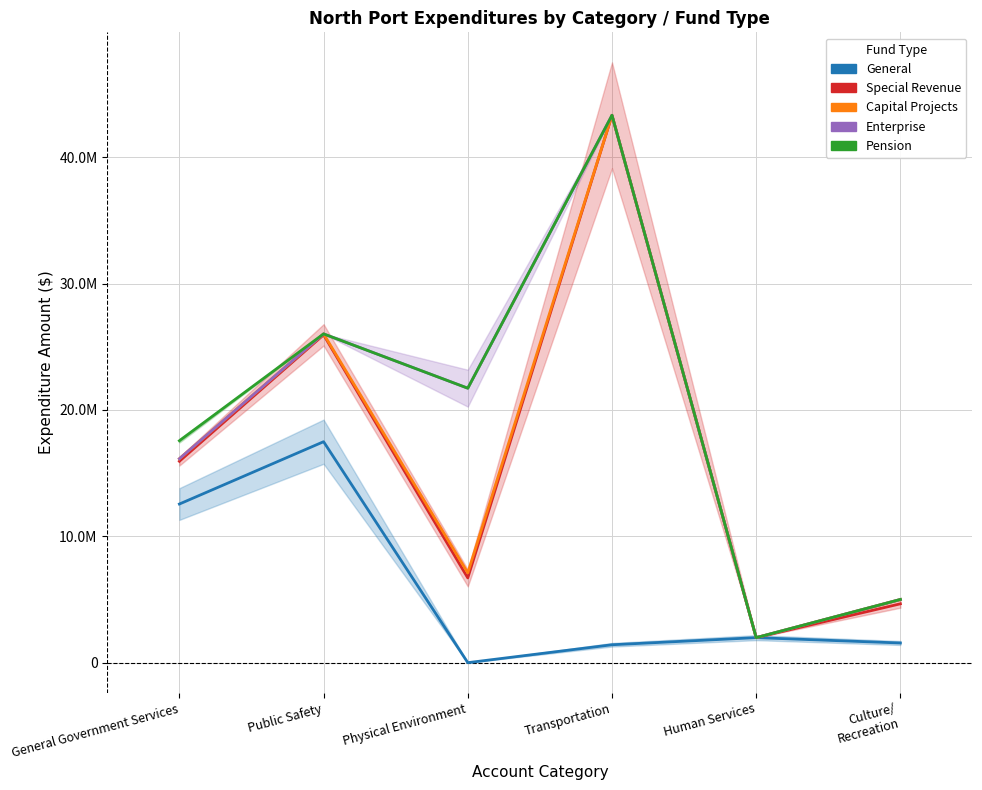

At which category does Pension reach its first local valley?

Physical Environment